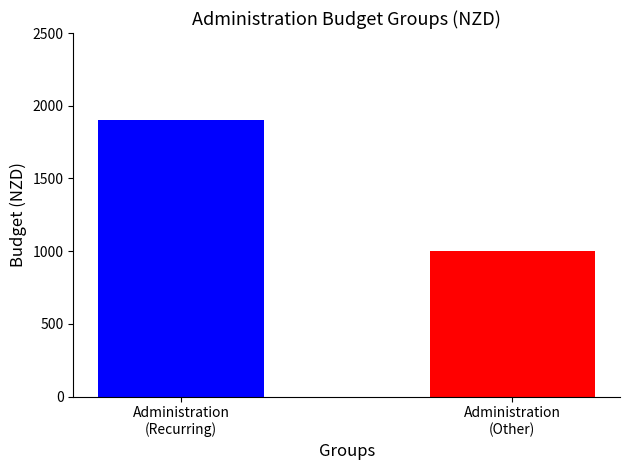

The value at Administration
(Other) is 448. True or false?

False